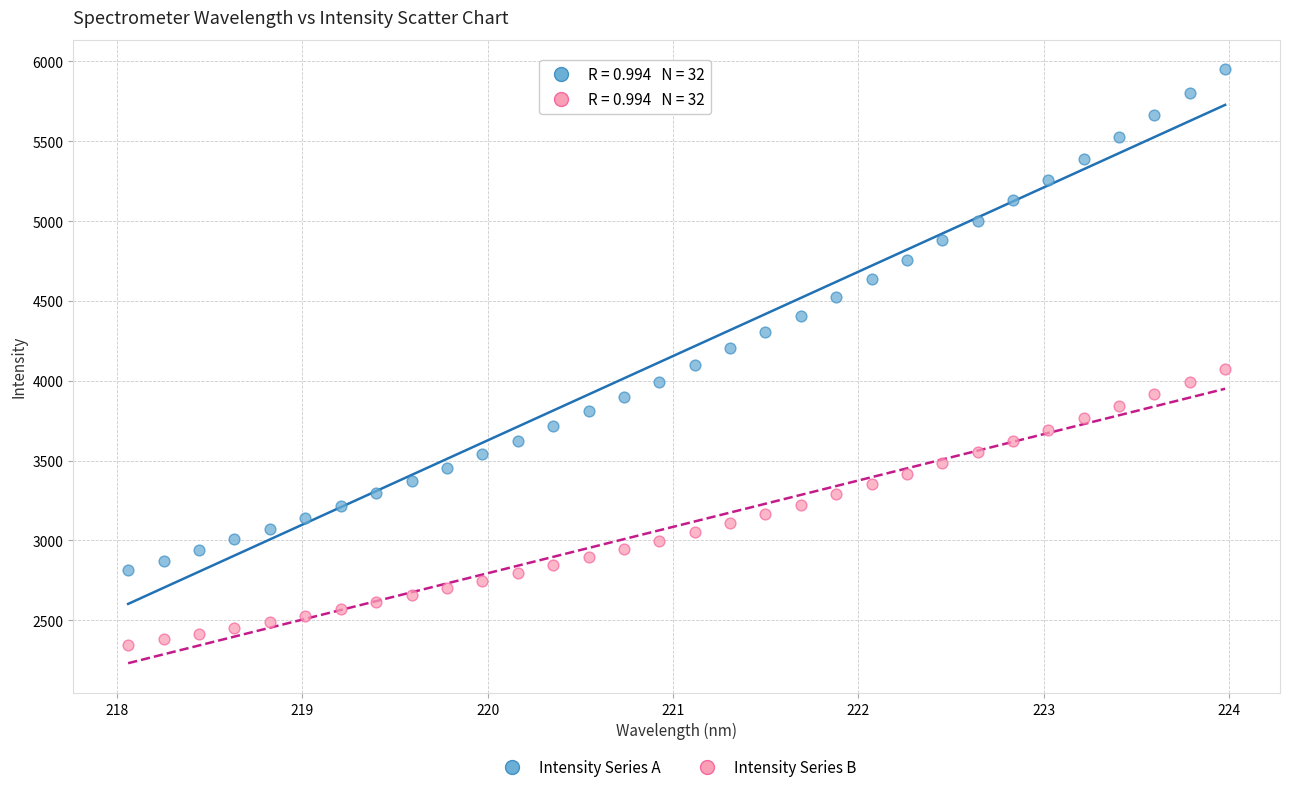

What are all the series names shown in the legend?

Intensity Series A, Intensity Series B